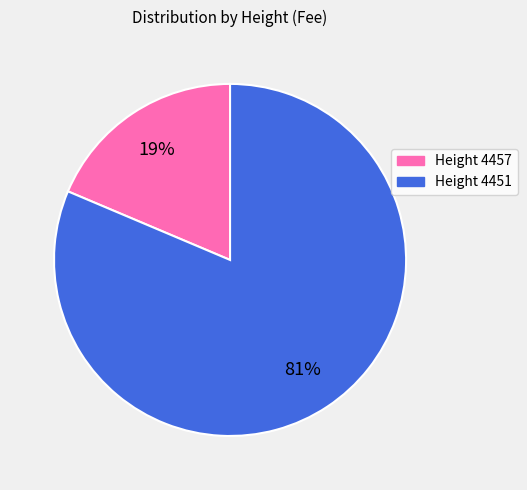

To the nearest percent, what is the average slice percentage?

50%